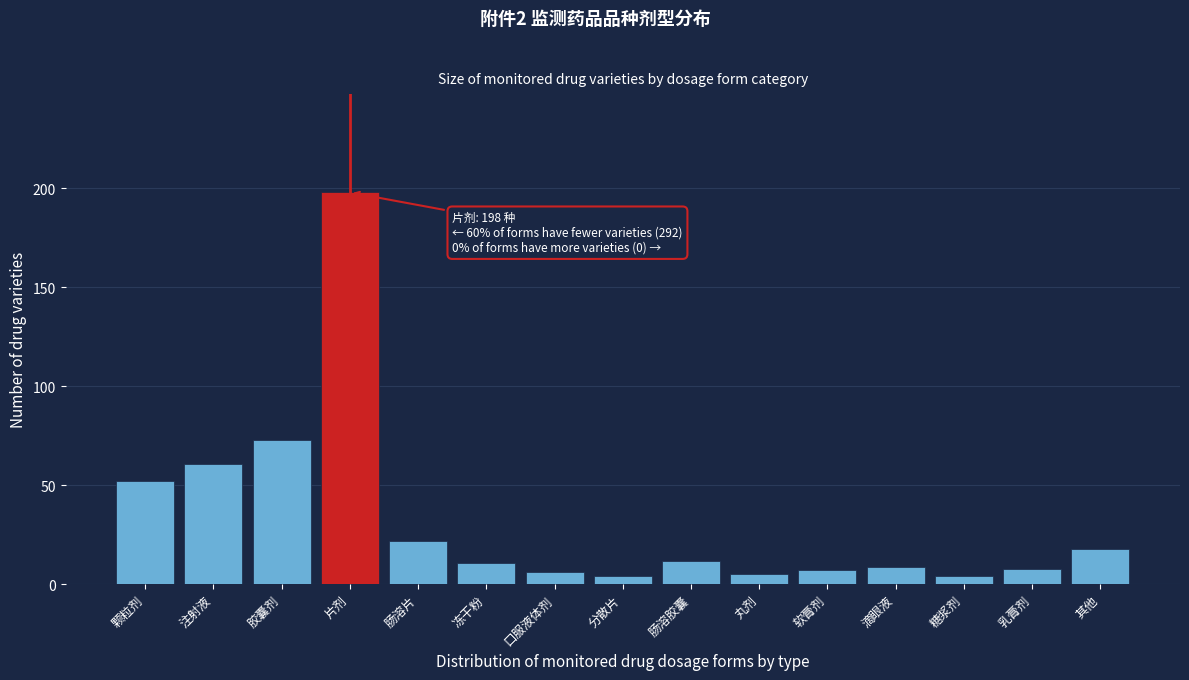

Reading right to left, extract all data points from this chart.

18	8	4	9	7	5	12	4	6	11	22	198	73	61	52